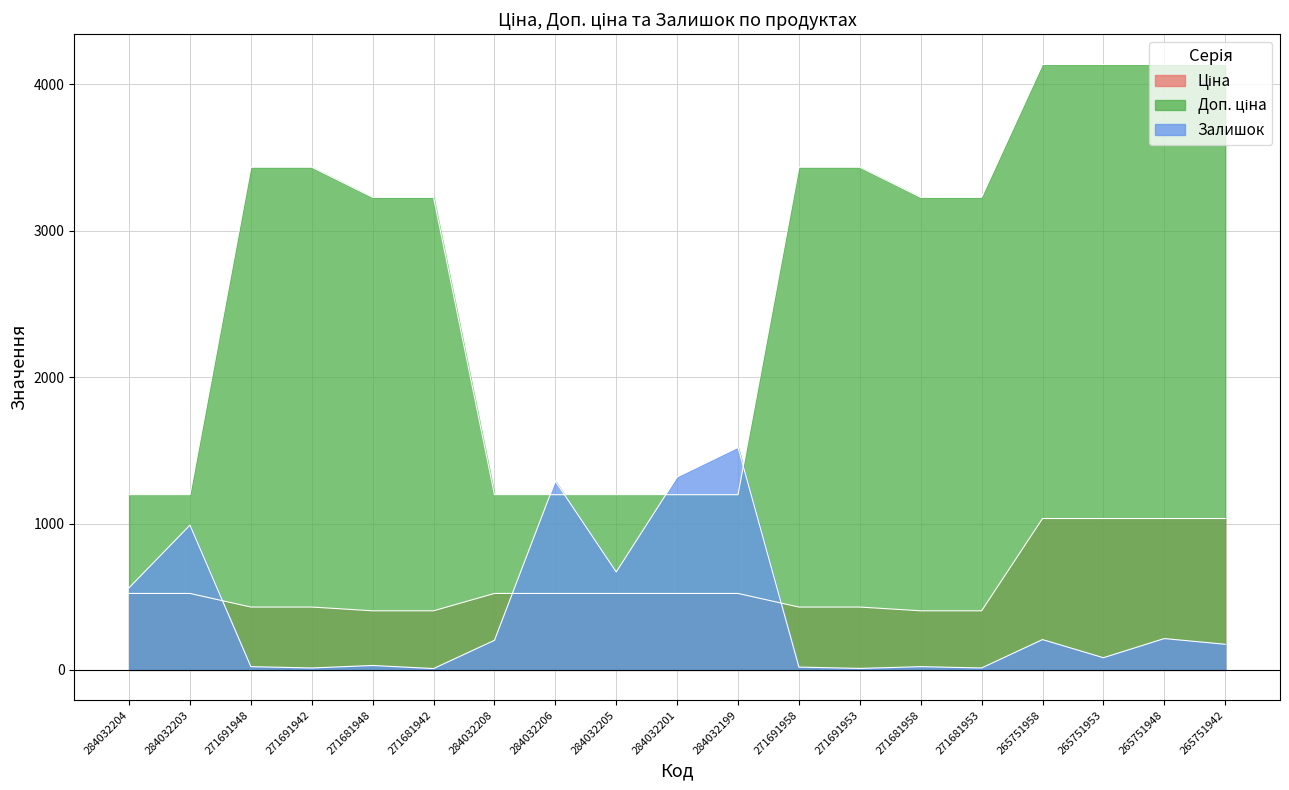

Which has a higher value, 271691948 or 284032206?

284032206